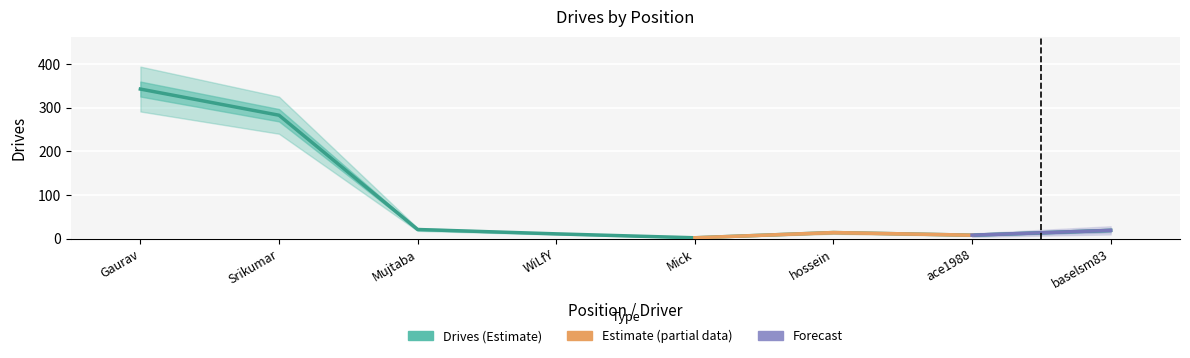

Does the chart display data point markers on the line(s)?

No